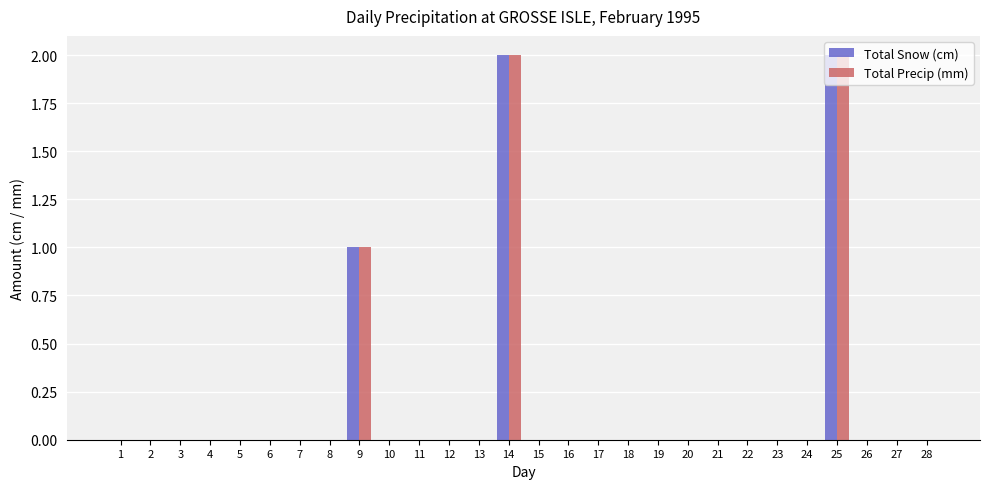

At which label is Total Precip (mm) closest to 1?

9